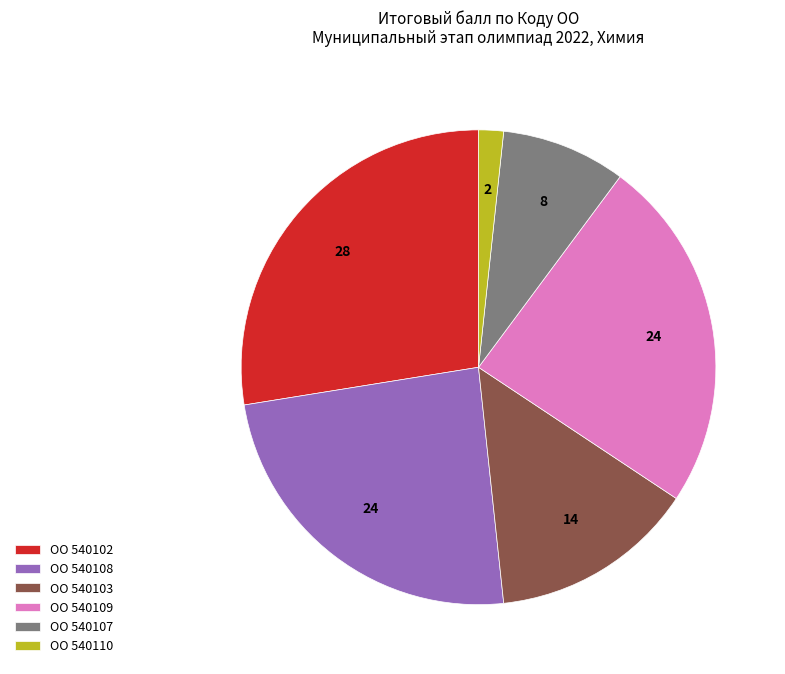

Is there any slice that represents more than half of the pie?

No